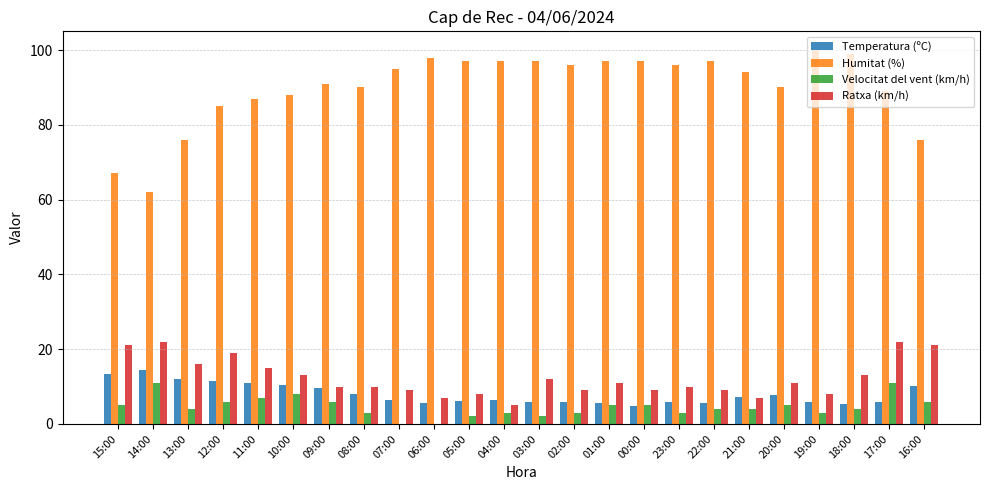

What is the sum of the Humitat (%) values at 12:00 and 06:00?

183.0